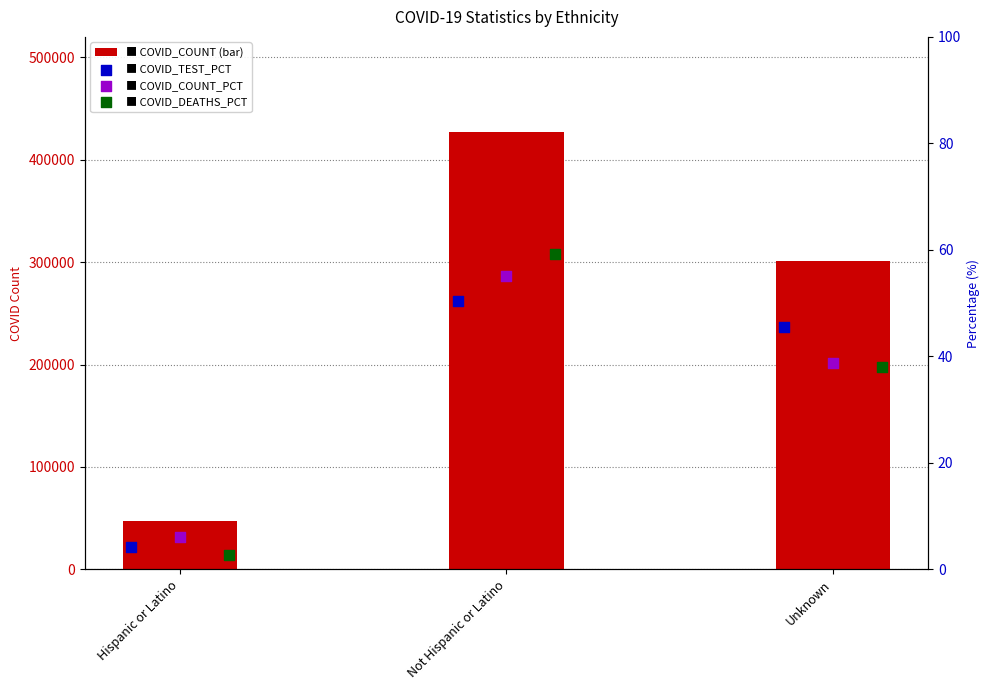

Which series has the widest spread of Y values?

COVID_COUNT